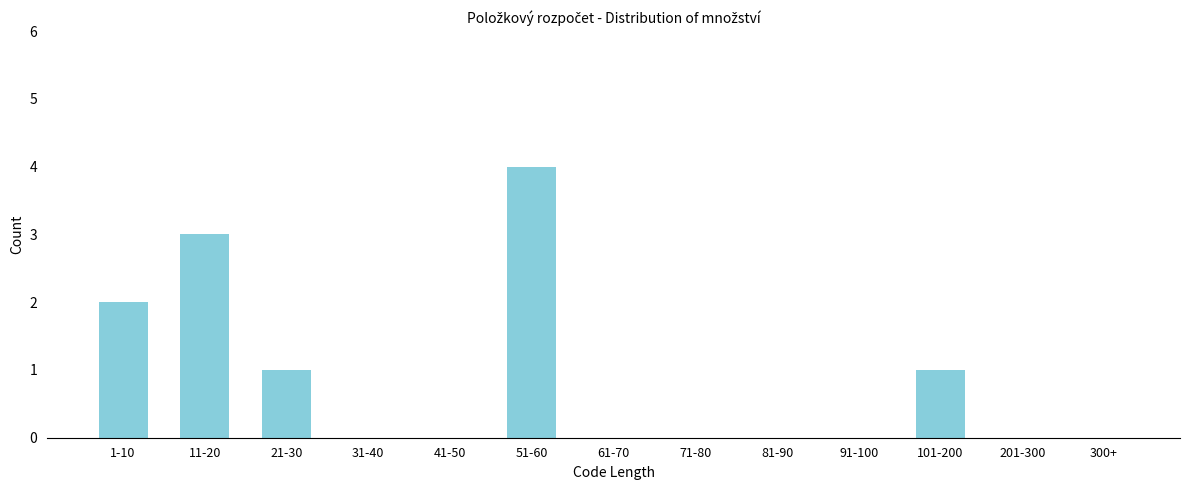

Reading left to right, list all the values displayed in this chart.

1-10=2	11-20=3	21-30=1	31-40=0	41-50=0	51-60=4	61-70=0	71-80=0	81-90=0	91-100=0	101-200=1	201-300=0	300+=0